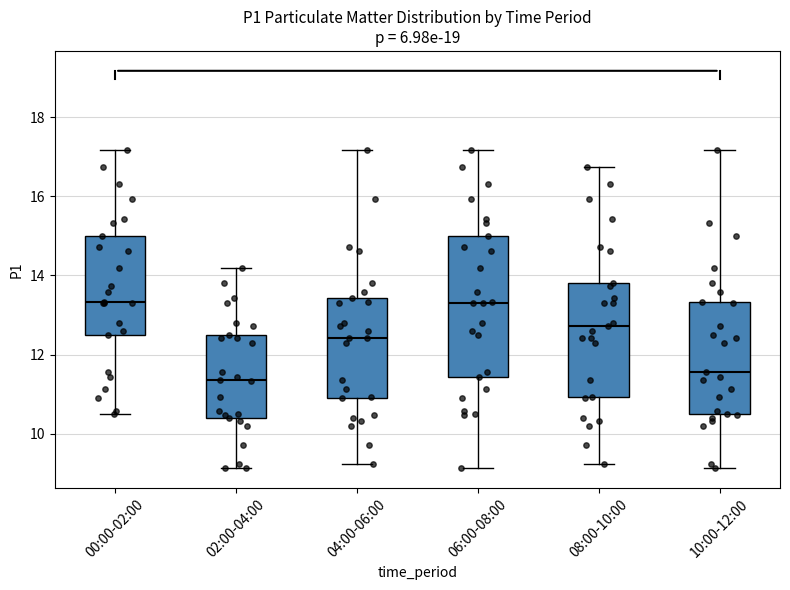

Where does the lower whisker of the box for 00:00-02:00 end on the y-axis? The values are not printed on the chart, so give them approximately, as read against the axis.

10.6